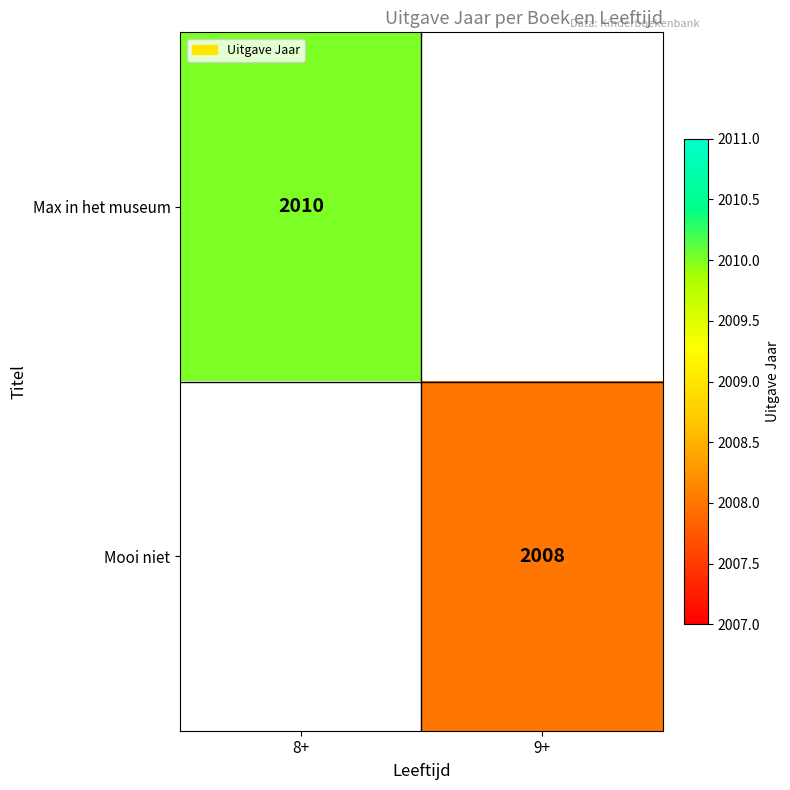

The Max in het museum series shows 2010 at 8+. True or false?

True